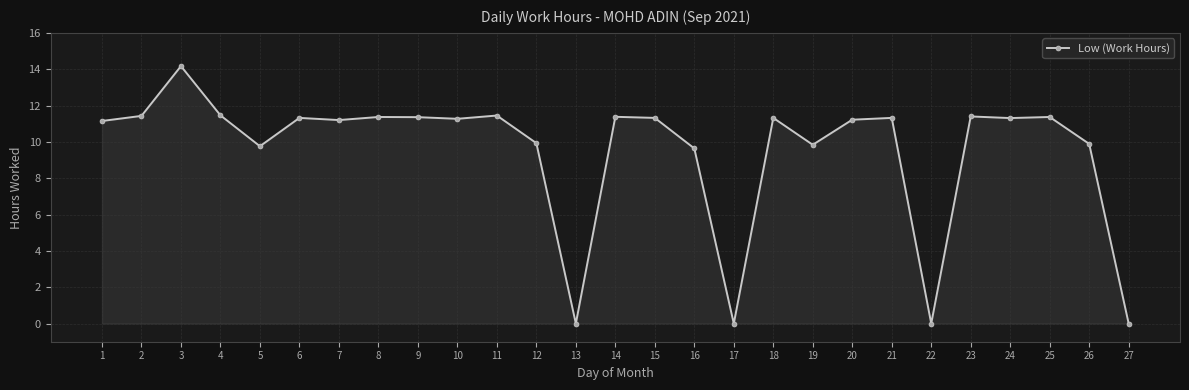

What is the change in value from 8 to 19?

-1.5